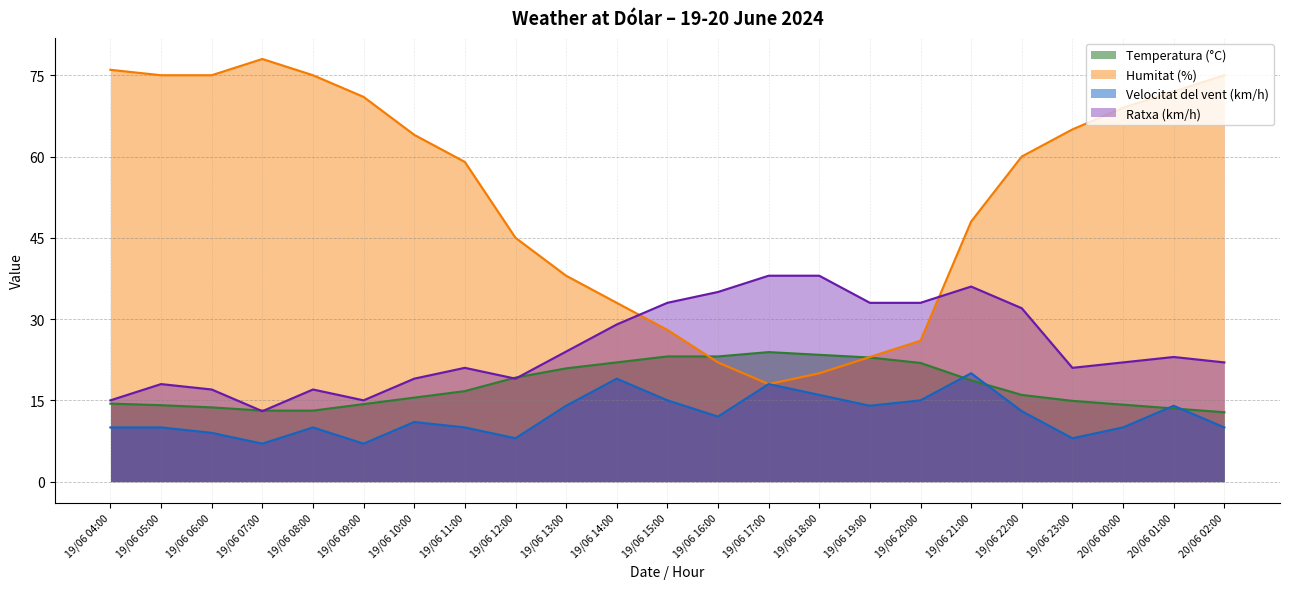

List the labels in order of Temperatura (°C) value, smallest first.

20/06 02:00, 19/06 07:00, 19/06 08:00, 20/06 01:00, 19/06 06:00, 19/06 05:00, 20/06 00:00, 19/06 09:00, 19/06 04:00, 19/06 23:00, 19/06 10:00, 19/06 22:00, 19/06 11:00, 19/06 21:00, 19/06 12:00, 19/06 13:00, 19/06 20:00, 19/06 14:00, 19/06 19:00, 19/06 15:00, 19/06 16:00, 19/06 18:00, 19/06 17:00